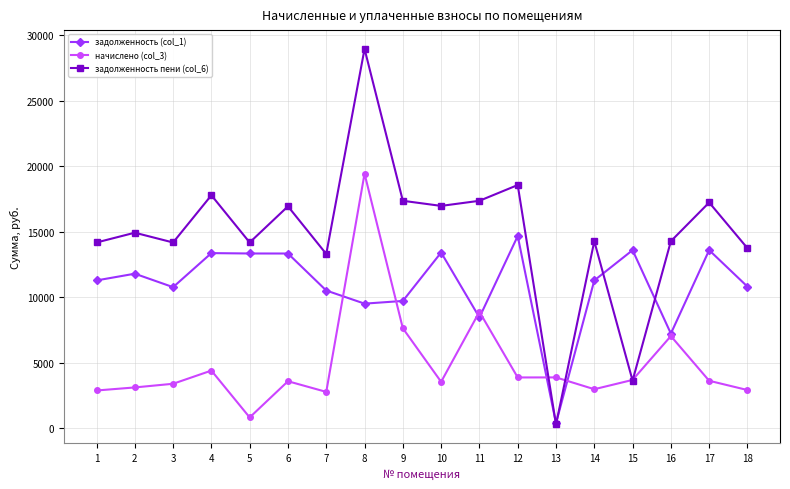

What is the sum of all начислено (col_3) values?

88749.1